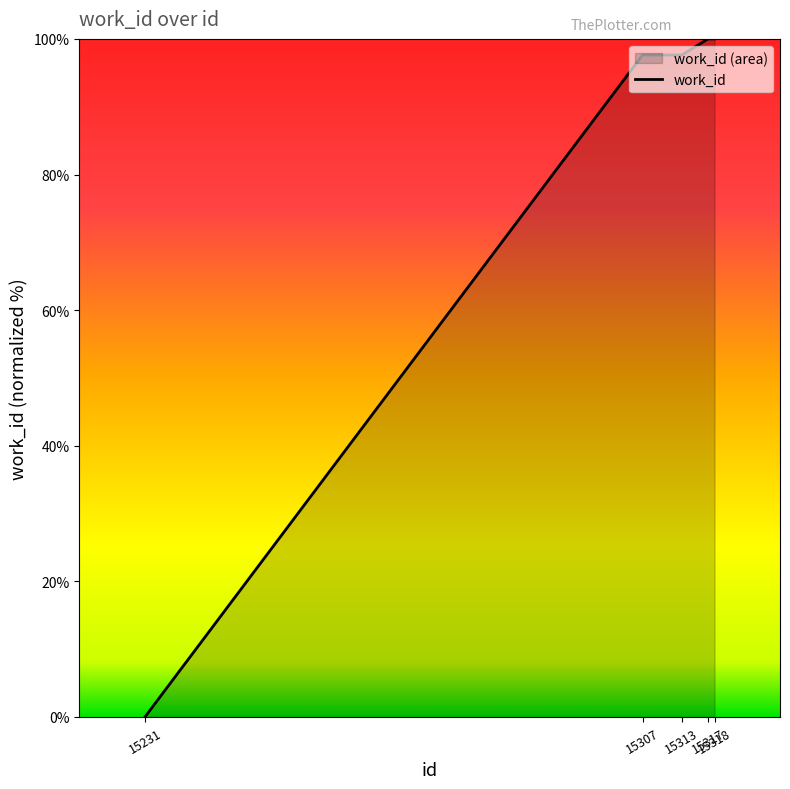

Reading left to right, list all the values displayed in this chart.

15231=0.0	15307=97.6	15313=97.6	15317=100.0	15318=100.0